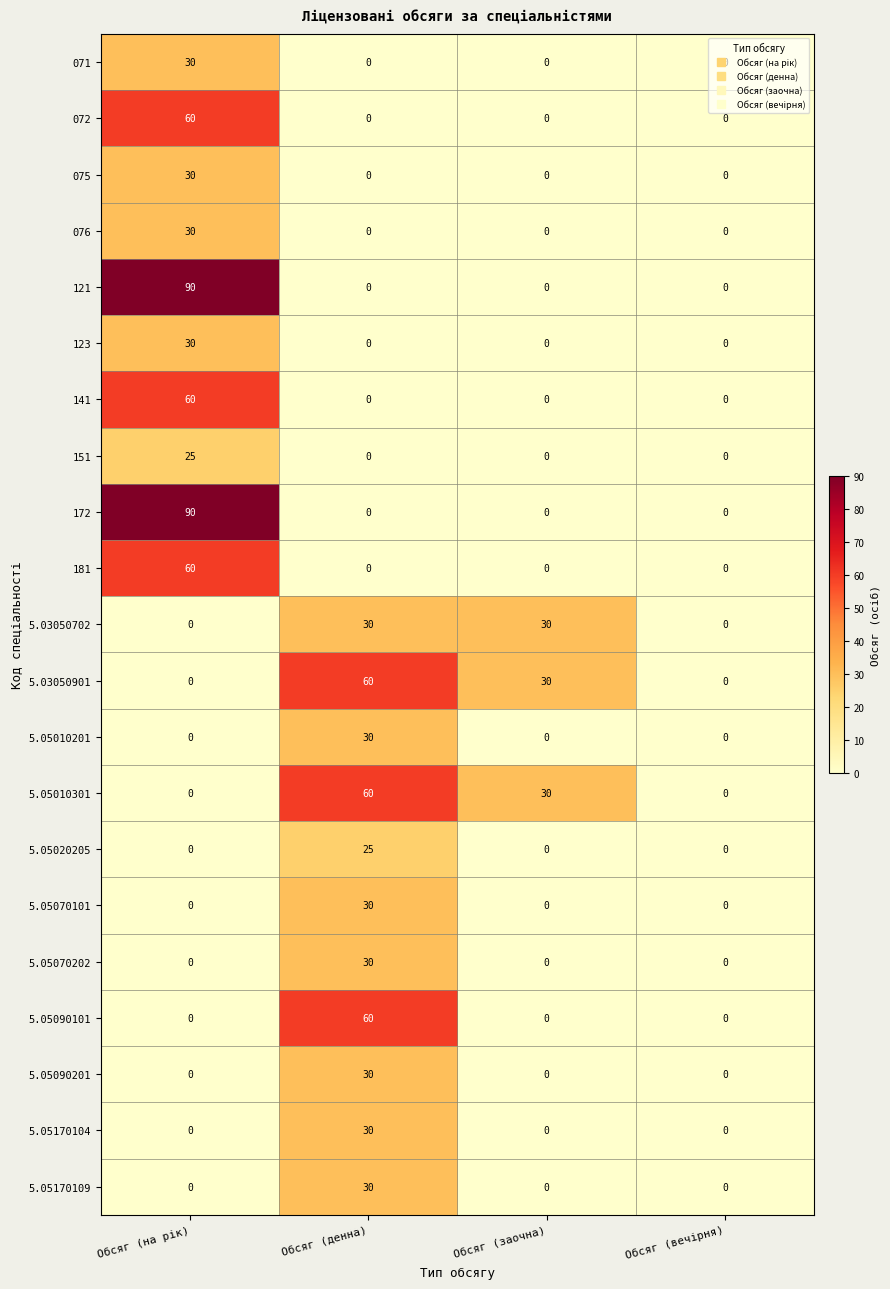

How many 172 values are between 0 and 90?

4